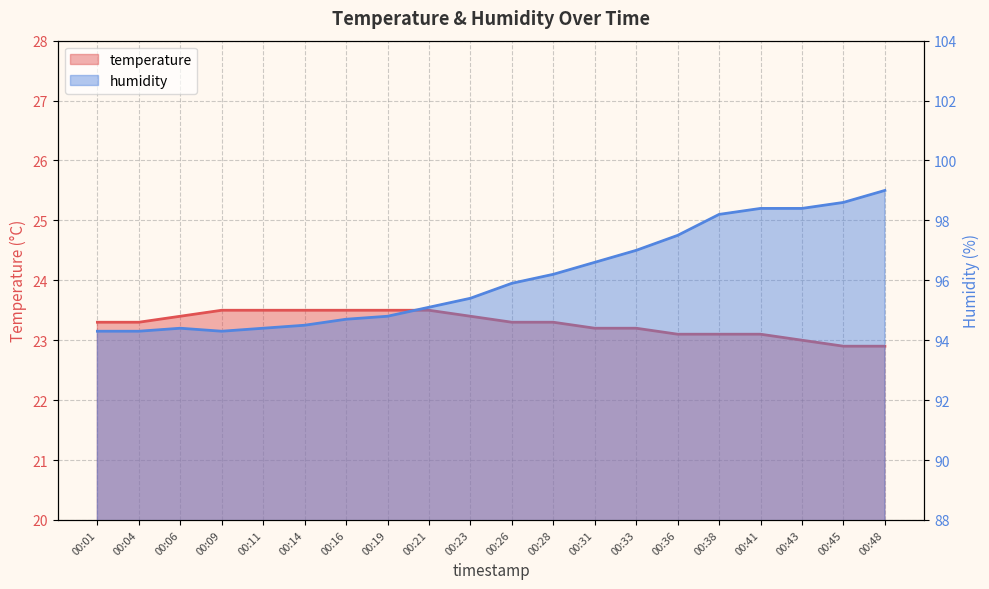

What is the sum of the temperature values at 00:28 and 00:45?

46.2